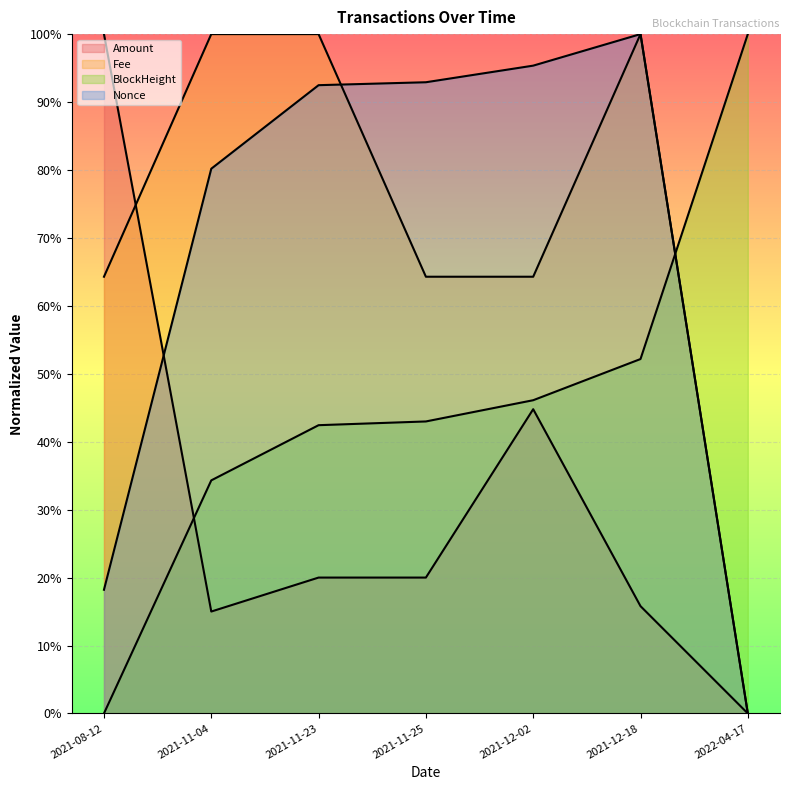

Reading left to right, list all the values displayed in this chart.

Amount: 2021-08-12=1.0	2021-11-04=0.1	2021-11-23=0.2	2021-11-25=0.2	2021-12-02=0.4	2021-12-18=0.2	2022-04-17=0.0
Fee: 2021-08-12=0.6	2021-11-04=1.0	2021-11-23=1.0	2021-11-25=0.6	2021-12-02=0.6	2021-12-18=1.0	2022-04-17=0.0
BlockHeight: 2021-08-12=0.0	2021-11-04=0.3	2021-11-23=0.4	2021-11-25=0.4	2021-12-02=0.5	2021-12-18=0.5	2022-04-17=1.0
Nonce: 2021-08-12=0.2	2021-11-04=0.8	2021-11-23=0.9	2021-11-25=0.9	2021-12-02=1.0	2021-12-18=1.0	2022-04-17=0.0